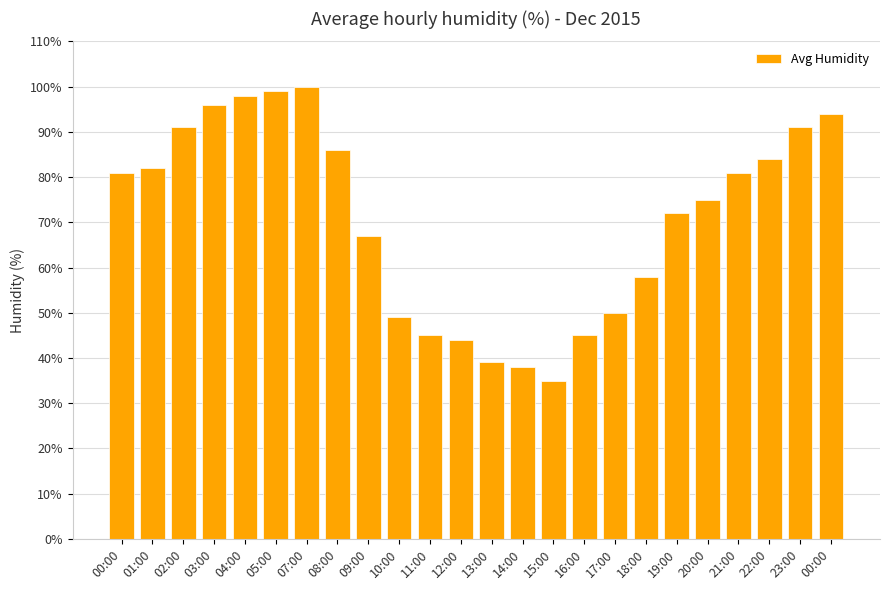

Reading left to right, list all the values displayed in this chart.

81	82	91	96	98	99	100	86	67	49	45	44	39	38	35	45	50	58	72	75	81	84	91	94